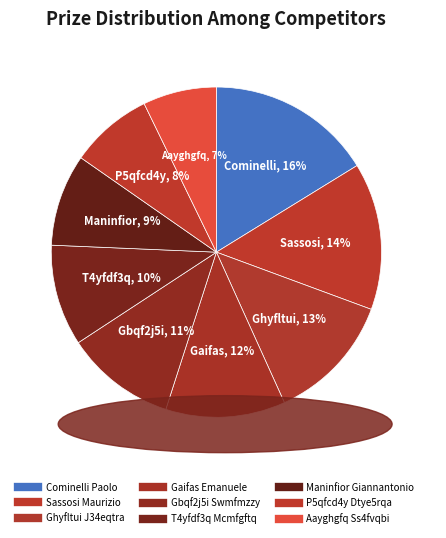

Between Aayghgfq Ss4fvqbi and Gbqf2j5i Swmfmzzy, which is larger?

Gbqf2j5i Swmfmzzy